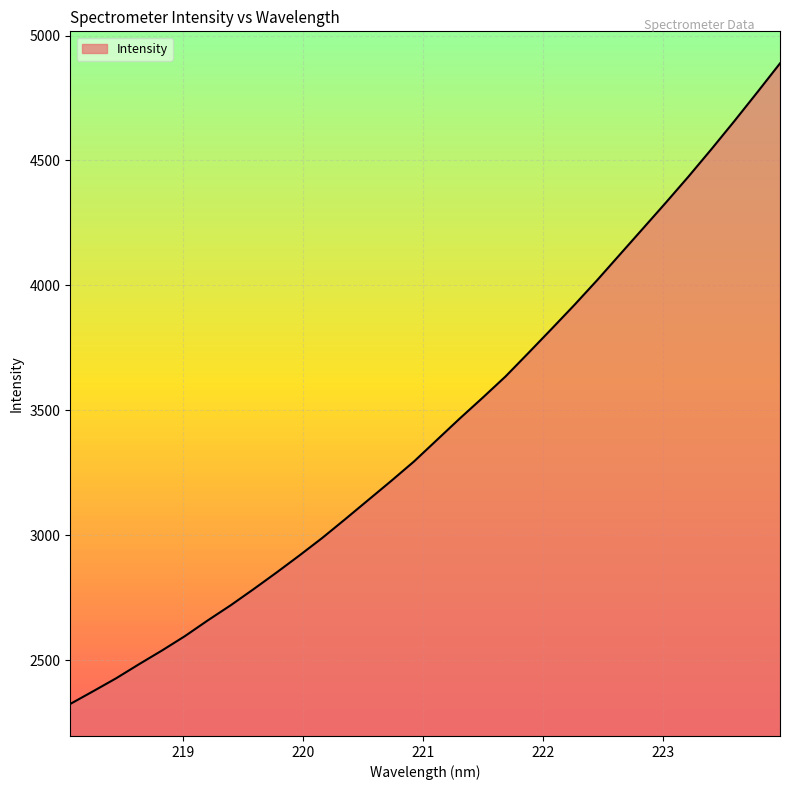

What is the difference between the maximum and minimum values?

2563.8